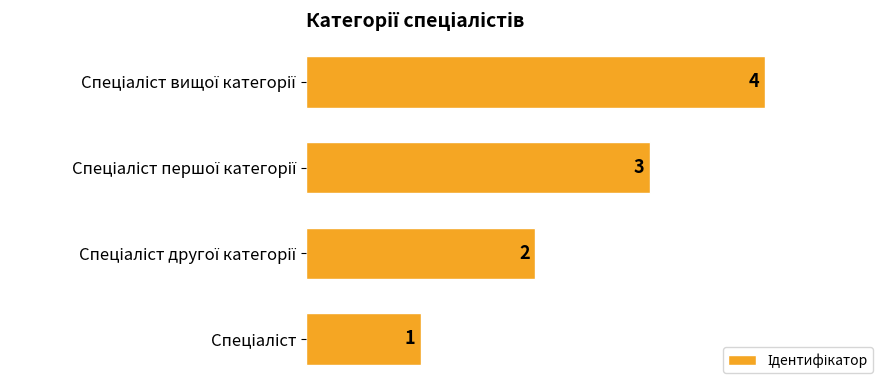

What is the maximum value shown in the chart?

4